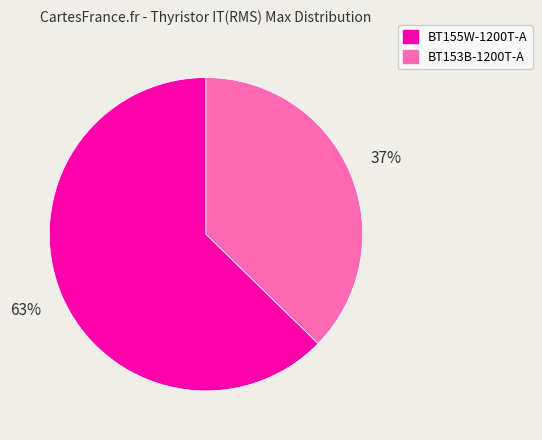

Between BT155W-1200T-A and BT153B-1200T-A, which is larger?

BT155W-1200T-A